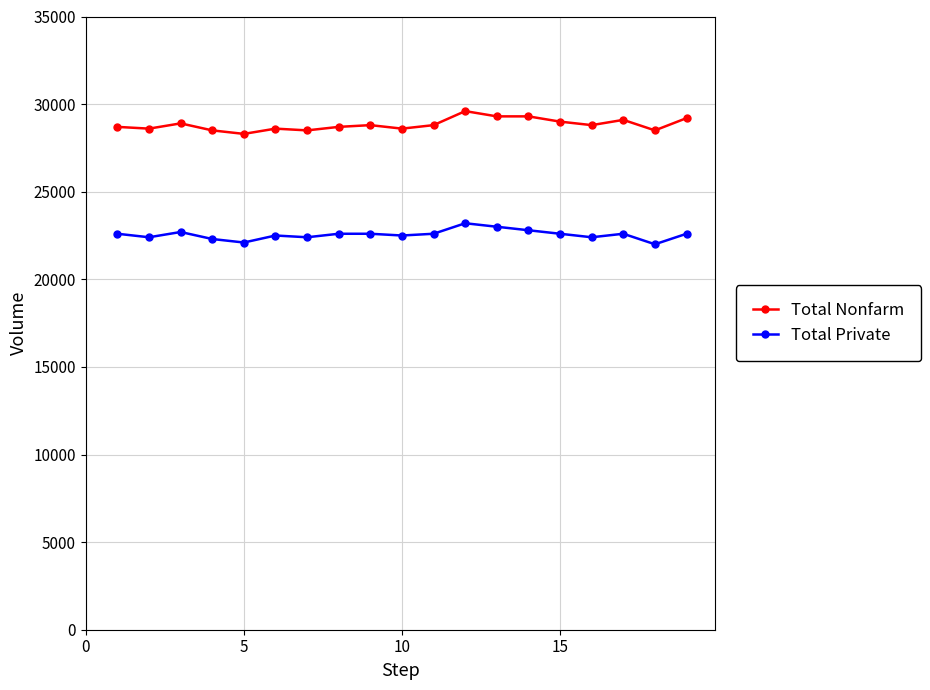

True or false: Total Private and Total Nonfarm intersect in this chart.

False